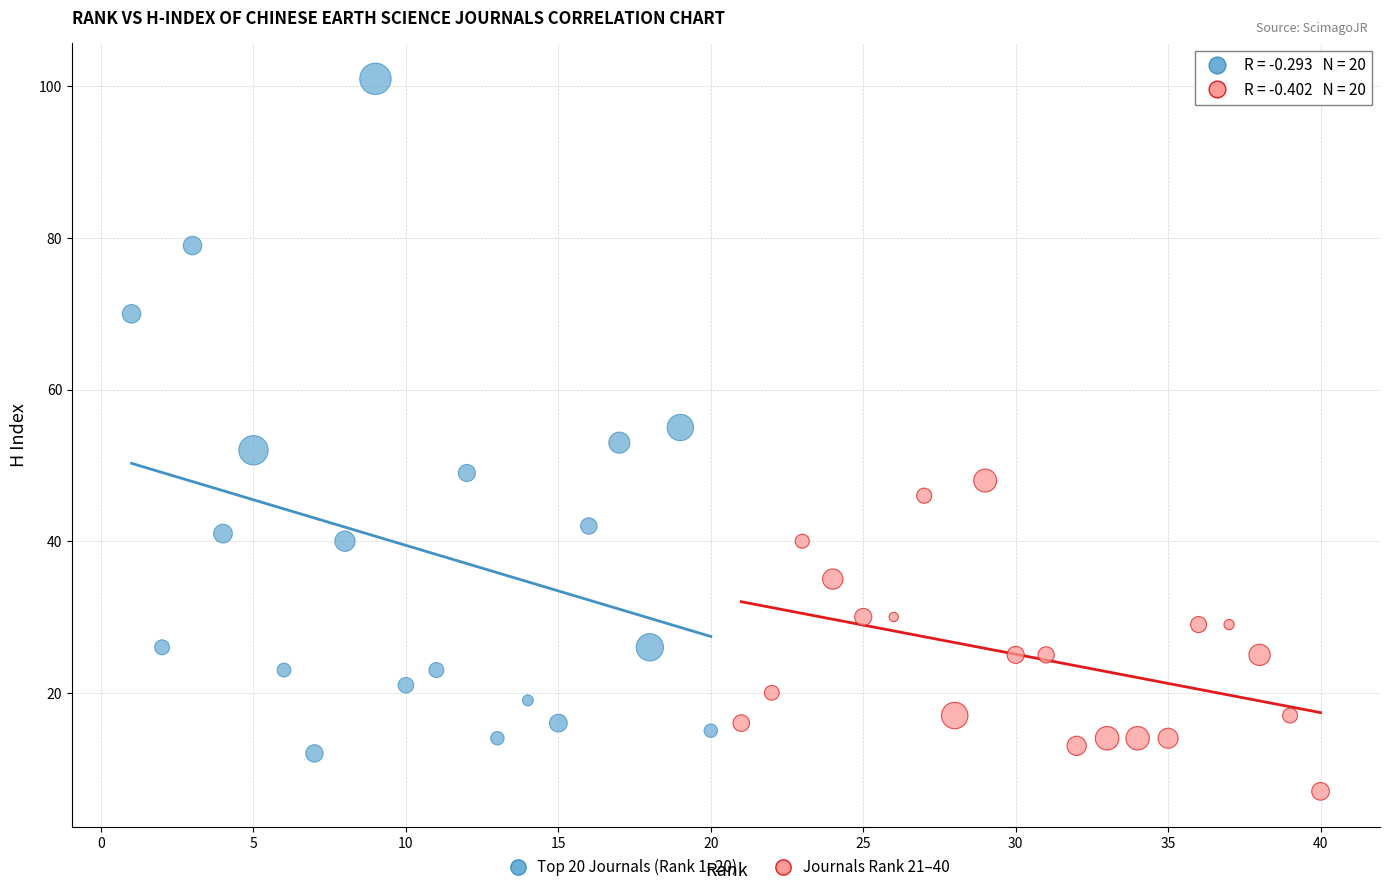

Which series reaches the maximum Y coordinate?

Top 20 Journals (Rank 1–20)